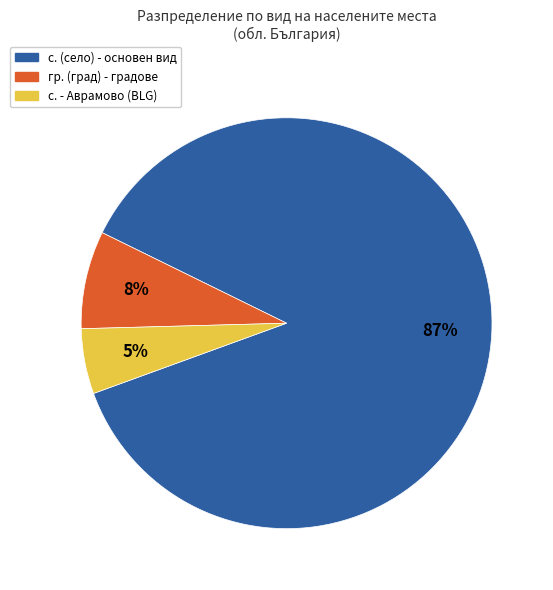

To the nearest percent, what is the difference between the largest and smallest slice percentages?

82%